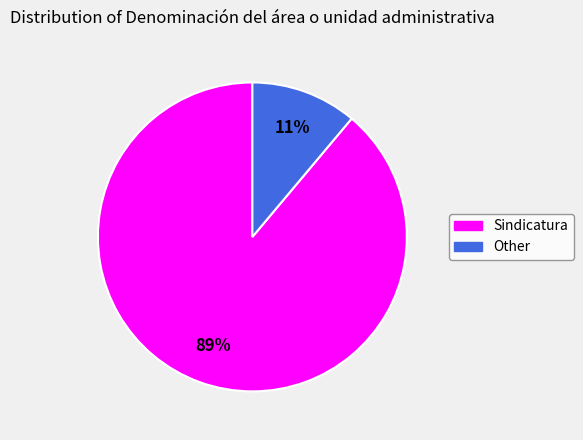

Combined, do Other and Sindicatura account for over 50%?

Yes